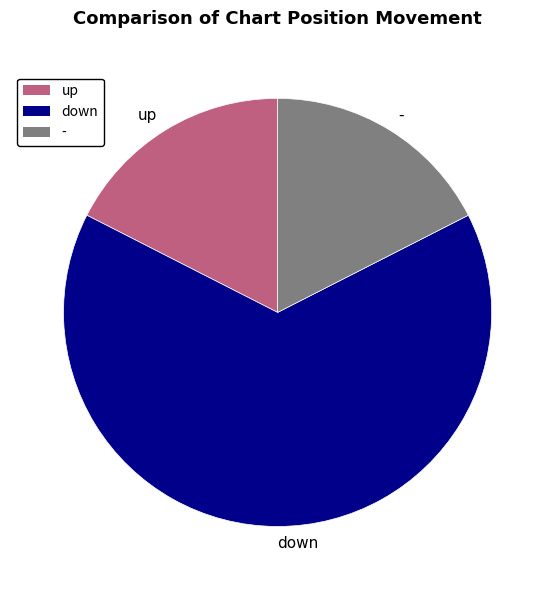

Is it true that up is 3% of the pie?

False